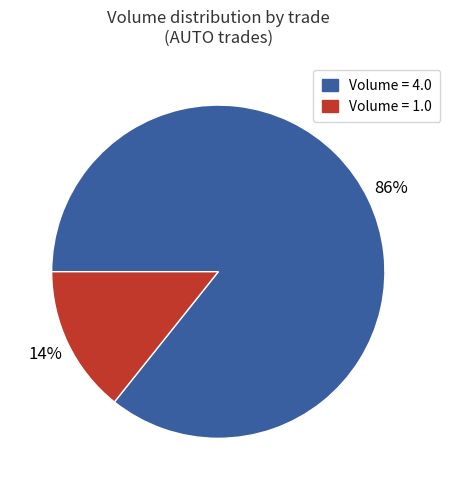

Does any single category account for the majority?

Yes